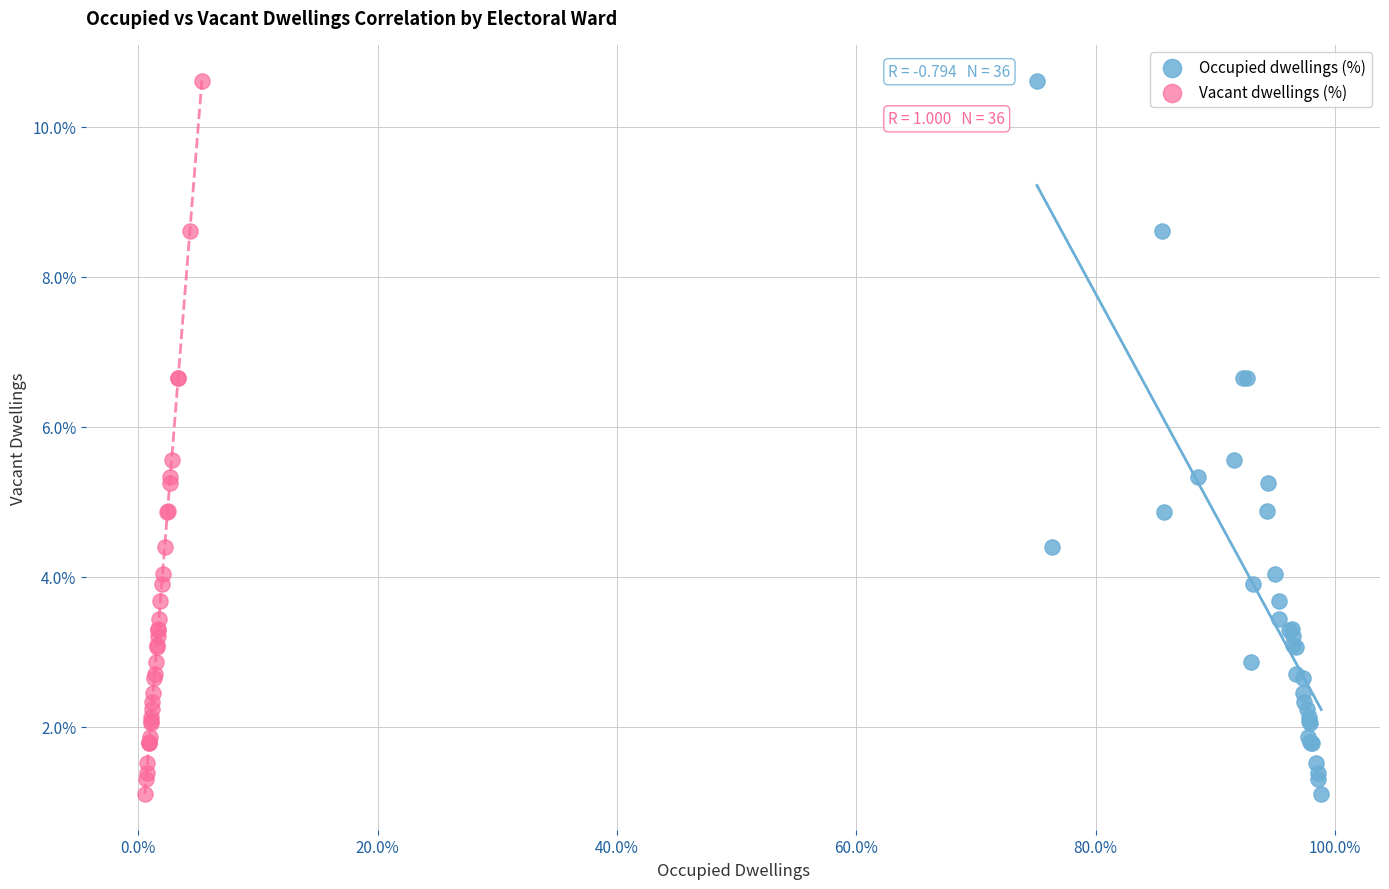

What are all the series names shown in the legend?

Occupied dwellings (%), Vacant dwellings (%)